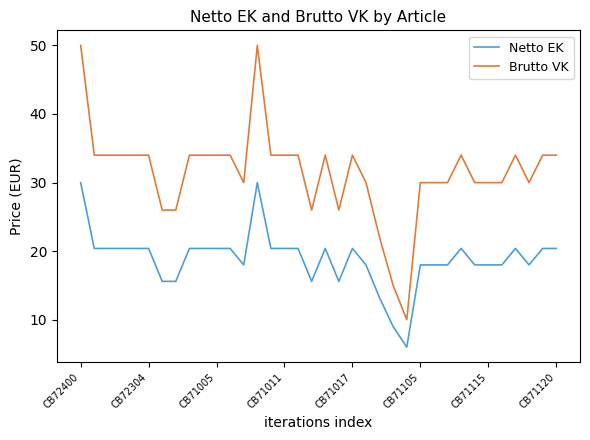

What is the smallest value displayed?

6.0